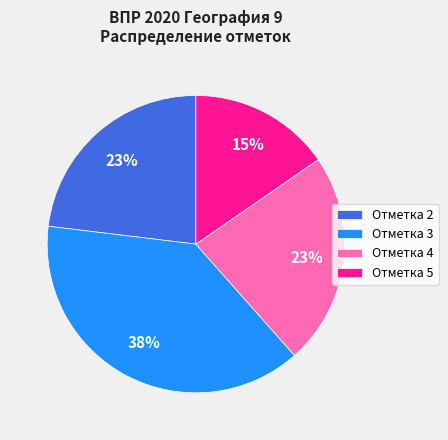

To the nearest percent, what is the difference between the largest and smallest slice percentages?

23%